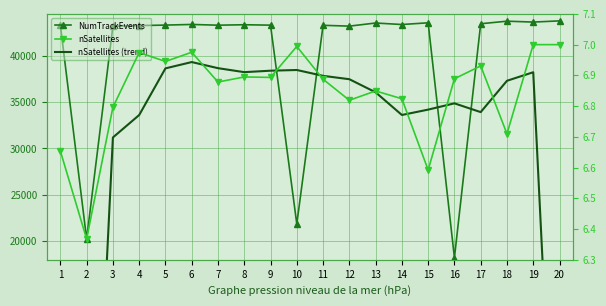

What is the approximate value of nSatellites at 14?

6.8